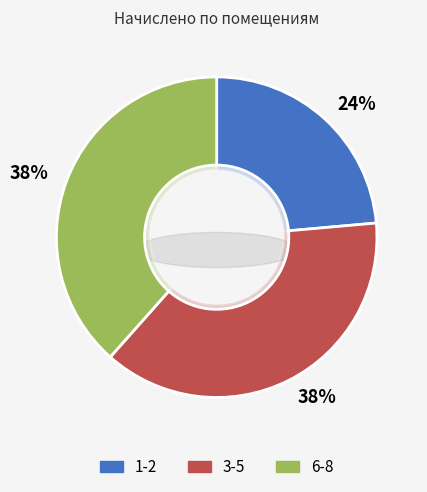

Is it true that 5 is 19% of the pie?

False